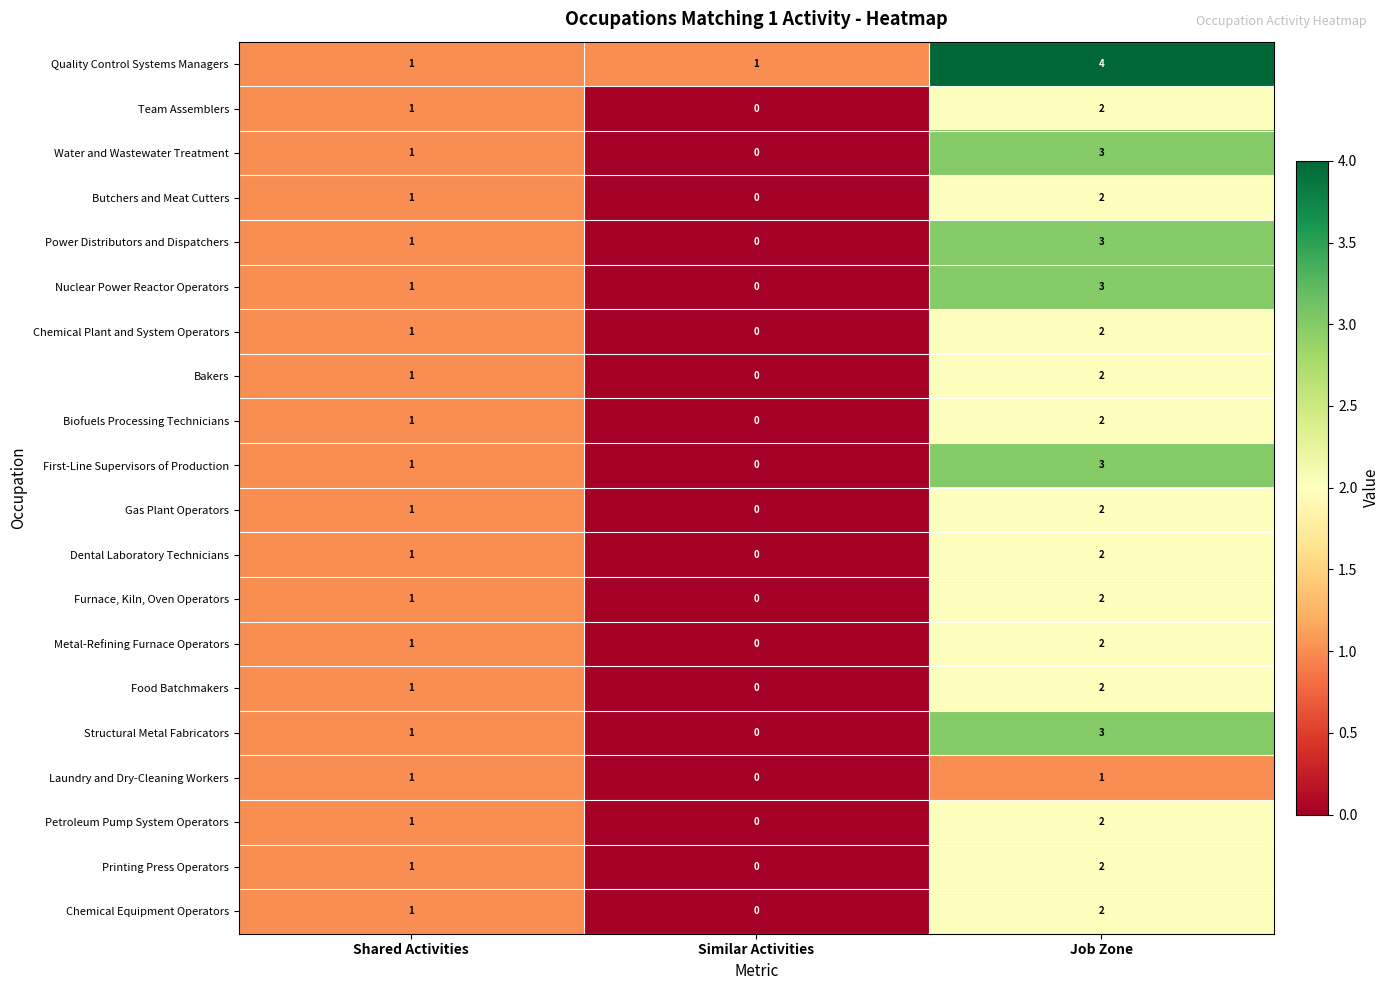

The Gas Plant Operators series shows 2 at Job Zone. True or false?

True